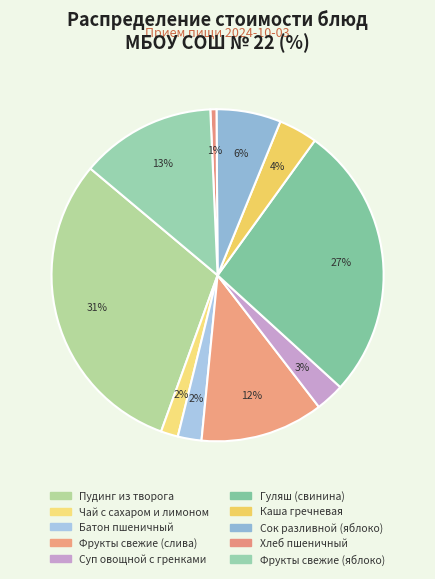

Which category has the smallest portion of the pie?

Хлеб пшеничный